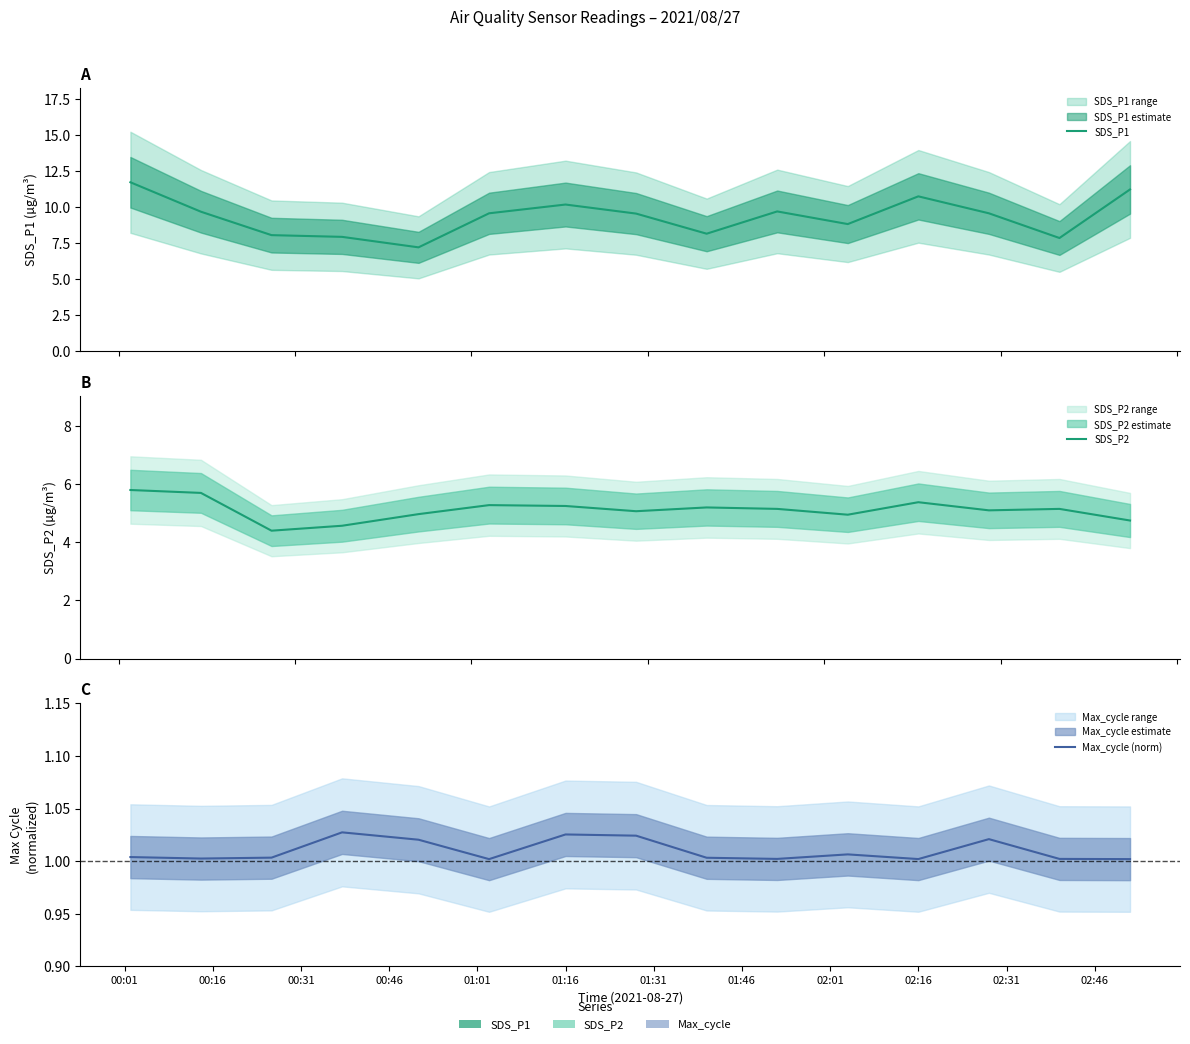

True or false: SDS_P1 and SDS_P2 cross at least once.

False